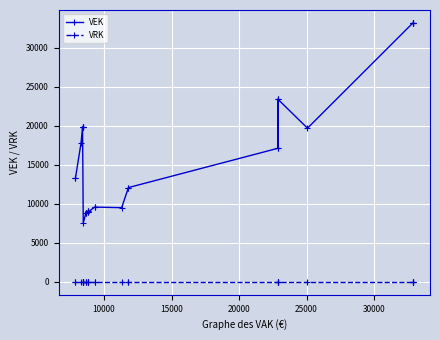

Reading left to right, transcribe all the data shown in this chart.

VEK: 13255	13255	17786	19860	19860	19860	19860	7554	8765	8765	9052	9052	8902	8902	9569	9569	9499	12069	12069	17101	23369	17101	23369	19675	33112	33112	33147	33147
VRK: 0	0	0	0	0	0	0	0	0	0	0	0	0	0	0	0	0	0	0	0	0	0	0	0	0	0	0	0